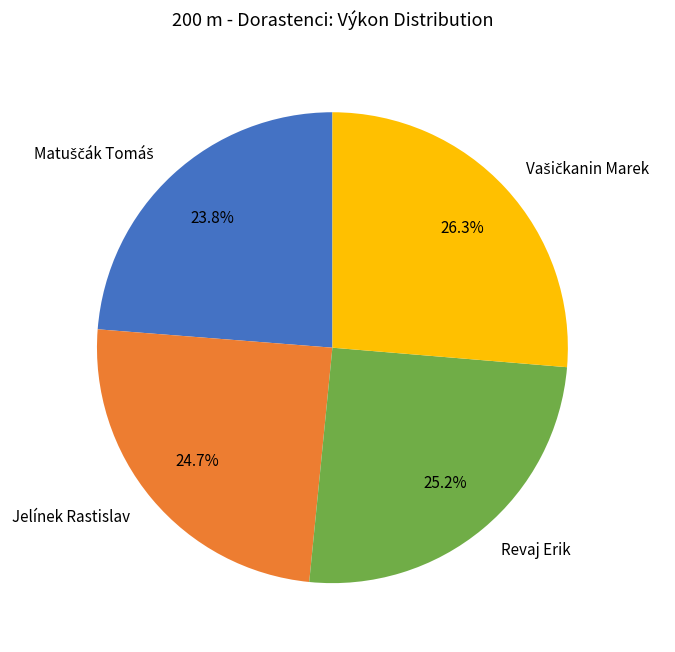

What portion of the pie excludes Jelínek Rastislav?

75.3%